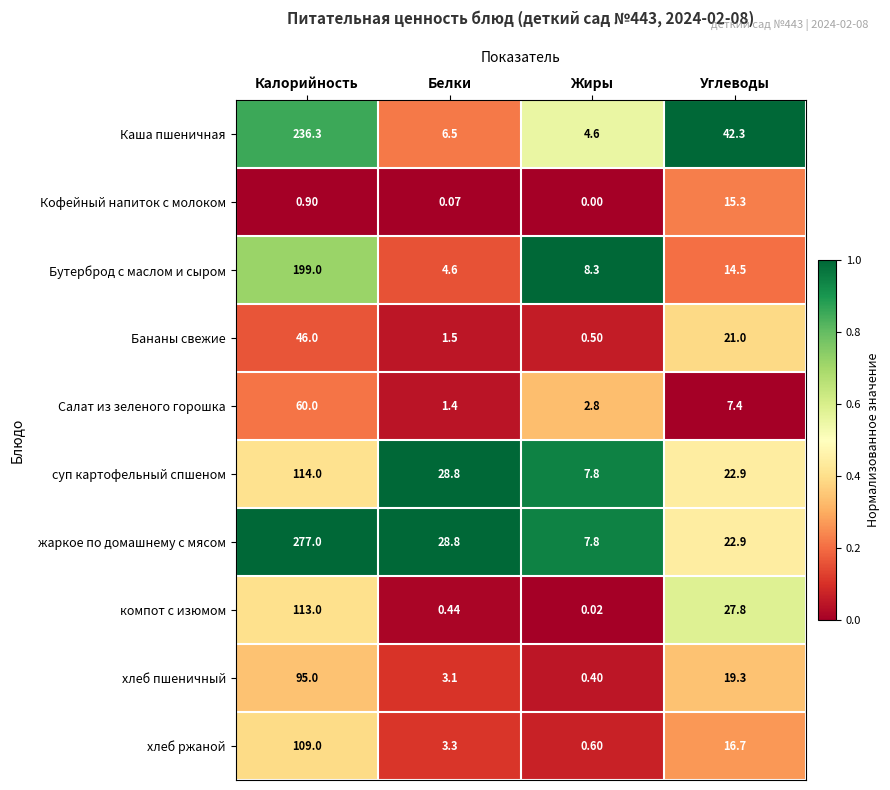

At which category does the chart reach its peak across all series?

Калорийность